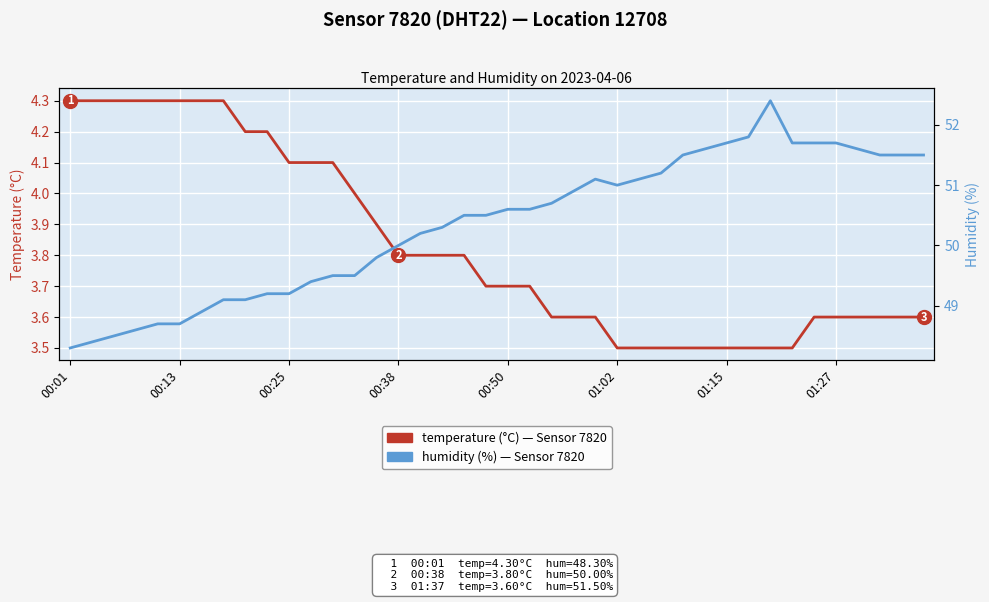

Which series has the largest total across all categories?

humidity